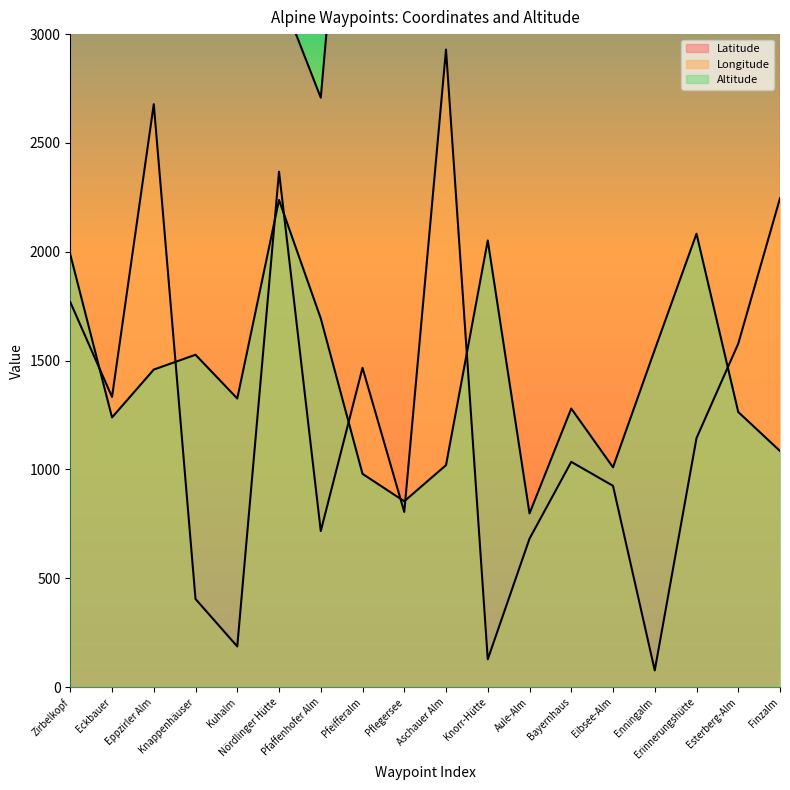

What is the value of the Altitude point at the 4th from the left?

1527.0